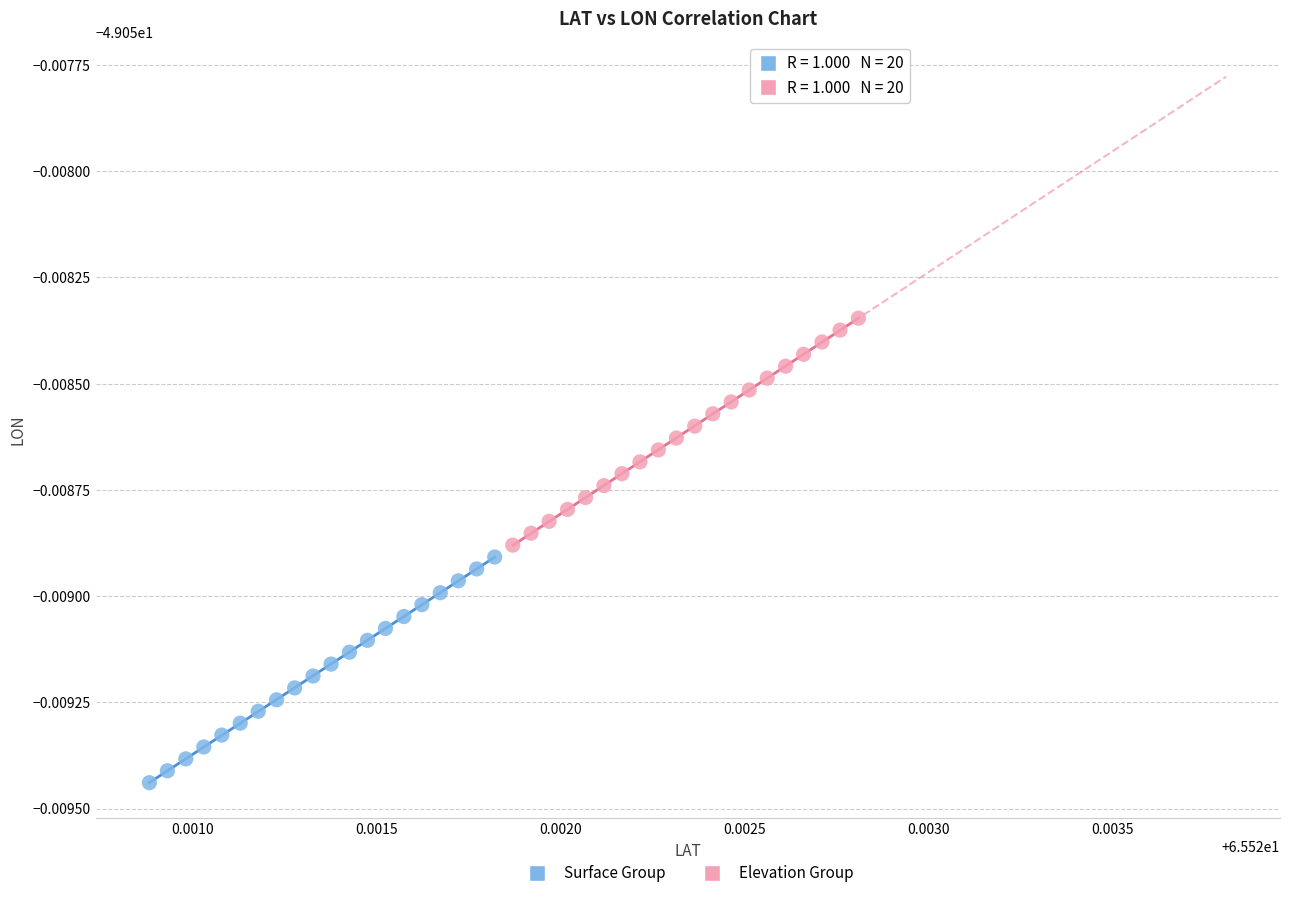

Which series contains the highest Y value?

Elevation Group